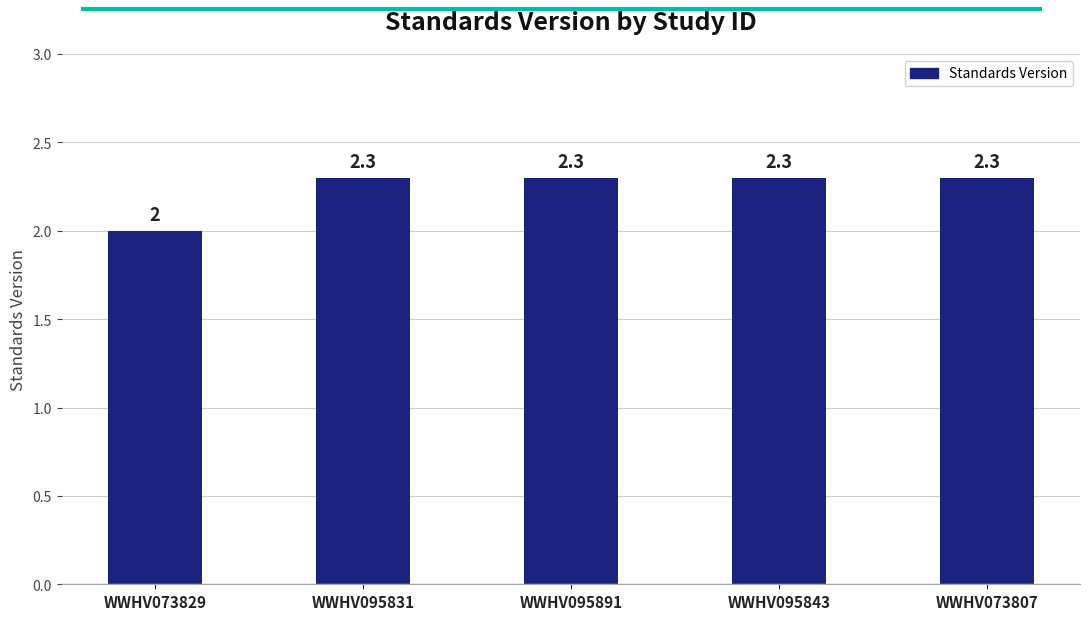

Reading left to right, what are all the values shown in this chart?

WWHV073829=2.0	WWHV095831=2.3	WWHV095891=2.3	WWHV095843=2.3	WWHV073807=2.3